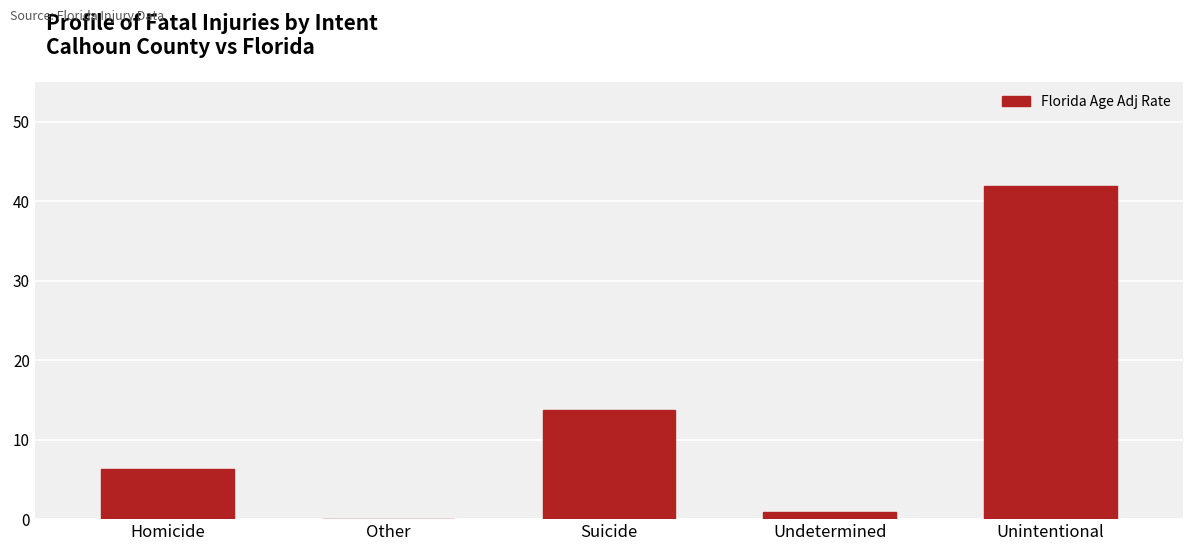

Is it true that the value at Suicide is 13.8?

True